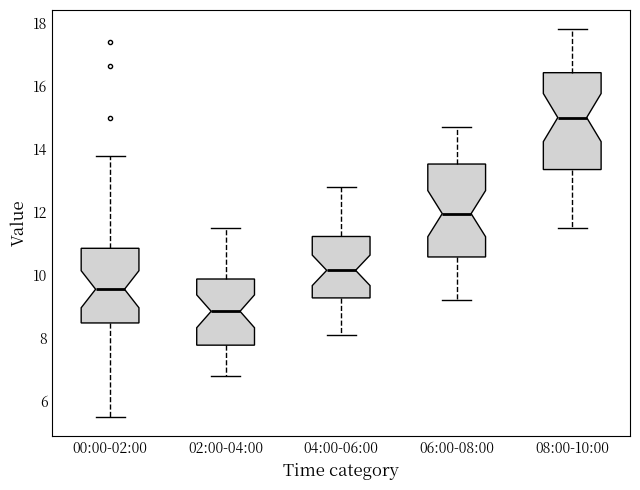

Reading left to right, read every box against the y-axis: the position of its median line, the range the box covers, and the ends of its whiskers. The values are not printed on the chart, so give them approximately, as read against the axis.

00:00-02:00: median 9.6, box 8.4 to 10.8, whiskers 5.6 to 13.8
02:00-04:00: median 8.8, box 7.8 to 9.8, whiskers 6.8 to 11.6
04:00-06:00: median 10.2, box 9.2 to 11.2, whiskers 8.2 to 12.8
06:00-08:00: median 12.0, box 10.6 to 13.6, whiskers 9.2 to 14.8
08:00-10:00: median 15.0, box 13.4 to 16.4, whiskers 11.6 to 17.8